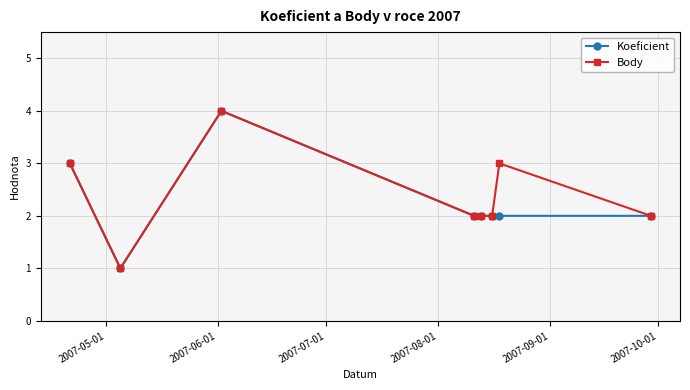

List the series in order of their overall mean, lowest first.

Koeficient, Body